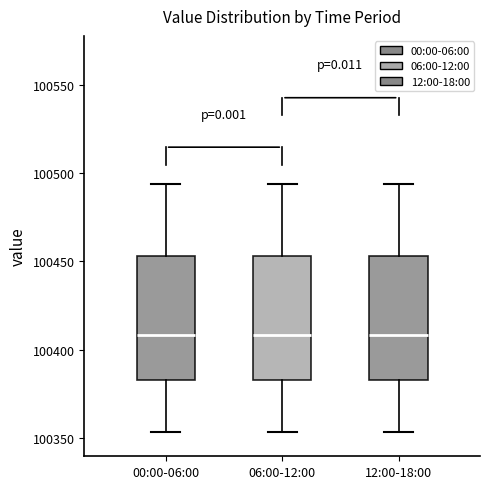

Reading left to right, read every box against the y-axis: the position of its median line, the range the box covers, and the ends of its whiskers. The values are not printed on the chart, so give them approximately, as read against the axis.

00:00-06:00: median 100410, box 100380 to 100455, whiskers 100355 to 100495
06:00-12:00: median 100410, box 100380 to 100455, whiskers 100355 to 100495
12:00-18:00: median 100410, box 100380 to 100455, whiskers 100355 to 100495